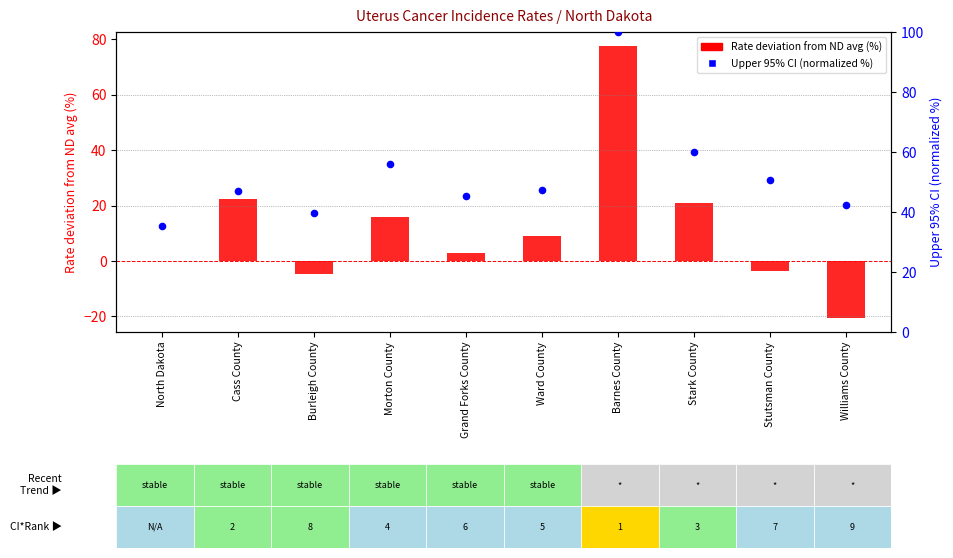

Is the value of Rate deviation from ND avg (%) at Burleigh County greater than the value of Upper 95% CI (normalized %) at Stark County?

No